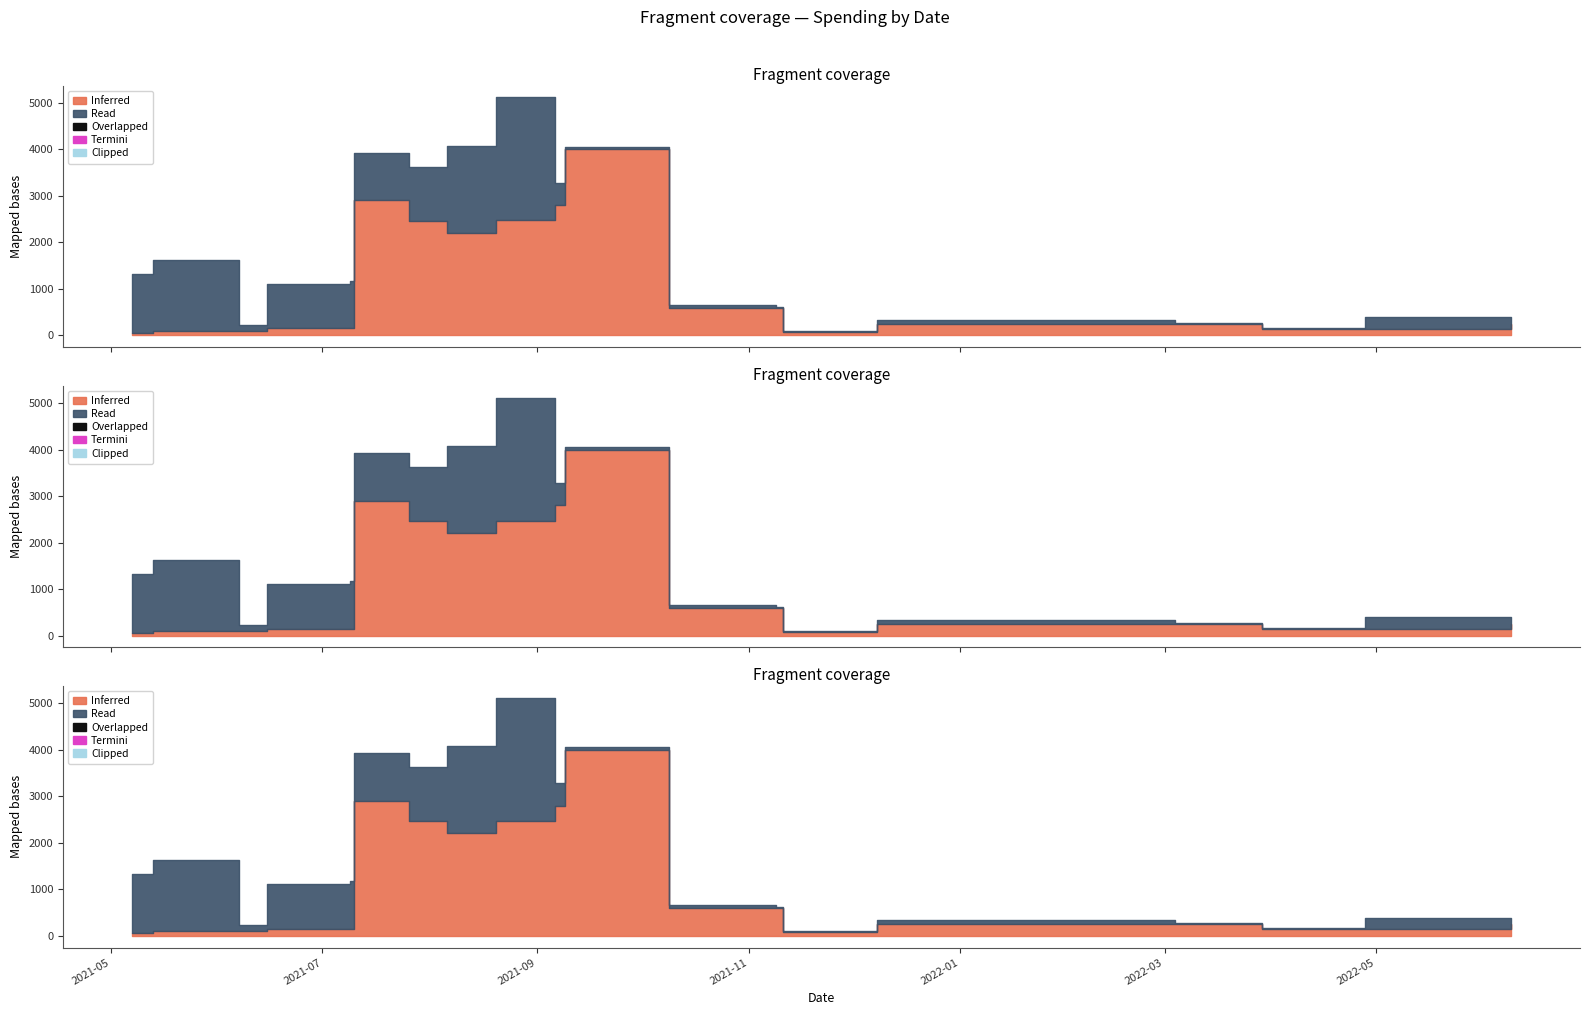

The Inferred series shows 2905.0 at 2021-07-10. True or false?

True